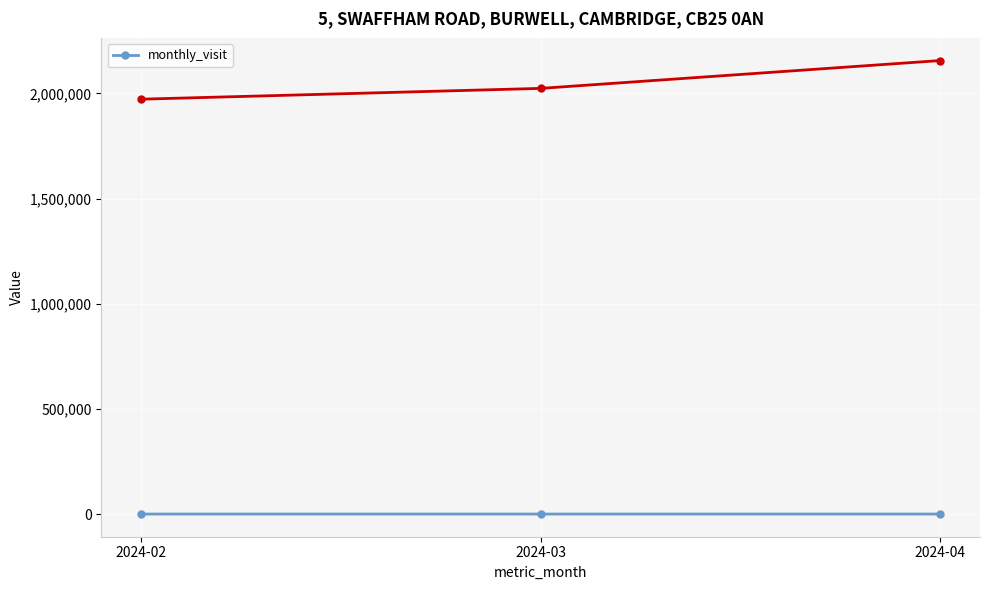

What is the sum of all values?

11